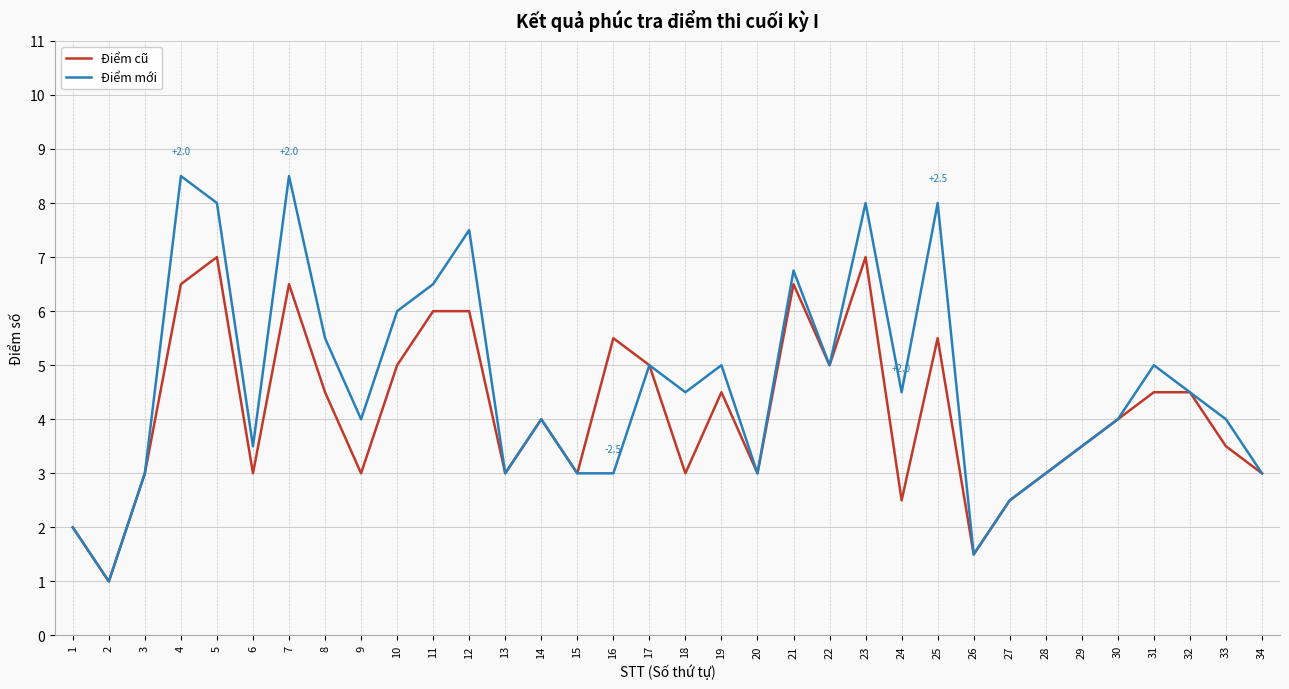

Between 16 and 22, which series saw the biggest shift?

Điểm mới